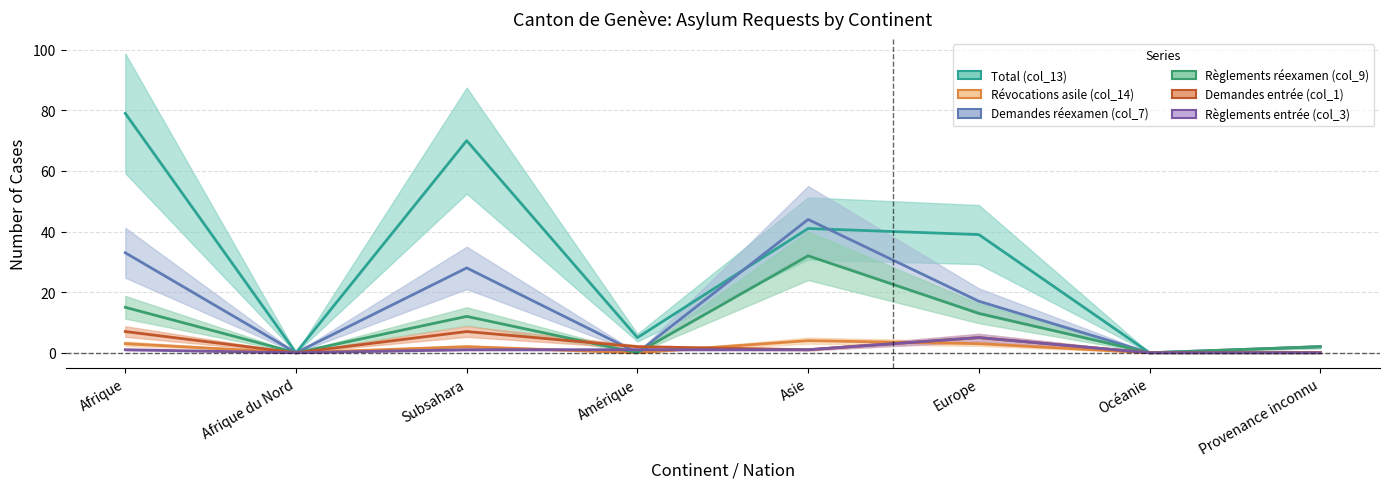

List the labels in order of Demandes réexamen (col_7) value, smallest first.

Afrique du Nord, Amérique, Océanie, Provenance inconnu, Europe, Subsahara, Afrique, Asie